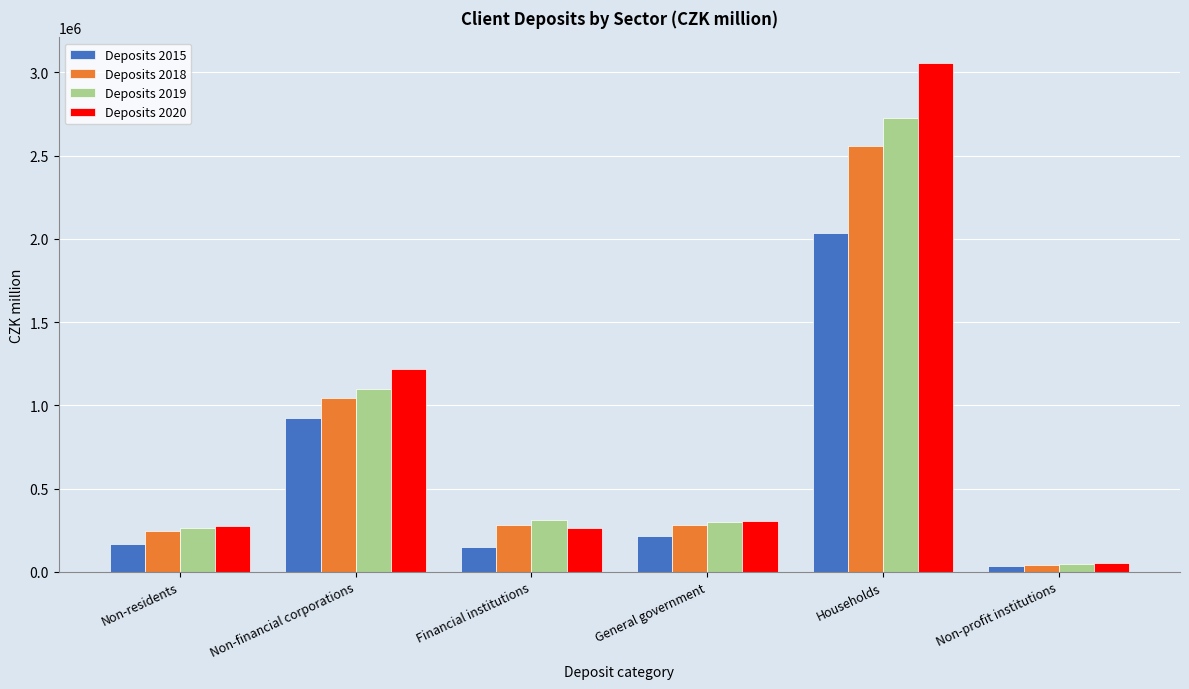

Which label corresponds to the smallest value in the chart?

Non-profit institutions